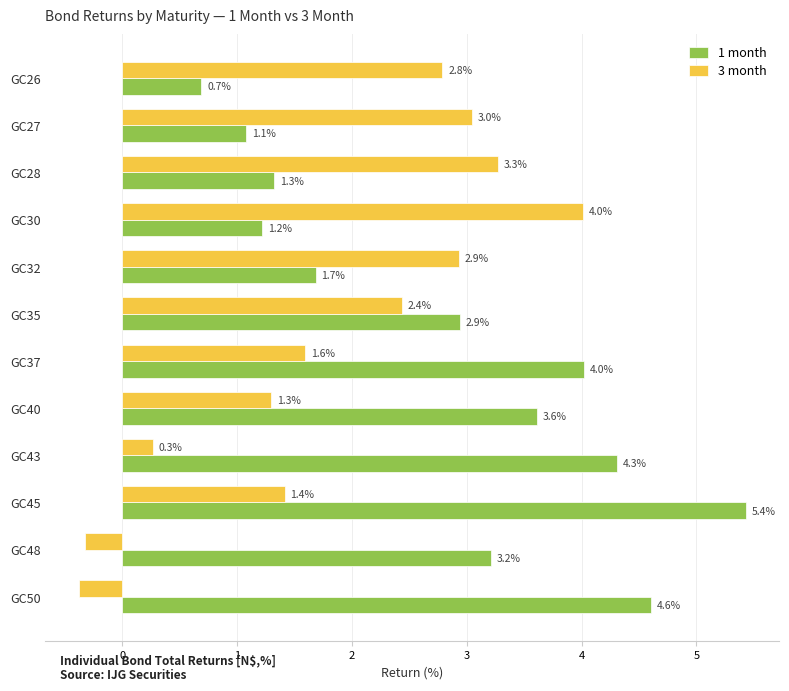

Which series has the widest spread of values?

1 month